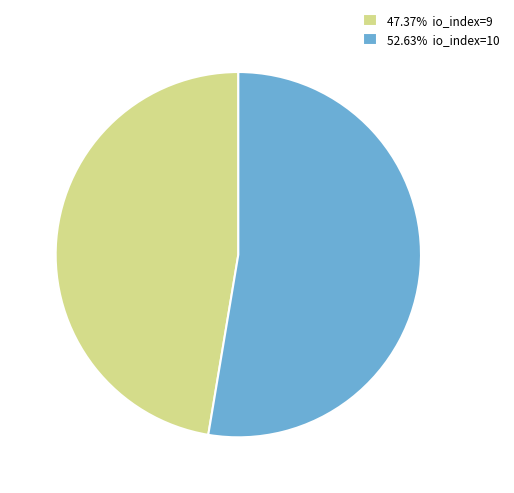

Does any single category account for the majority?

Yes